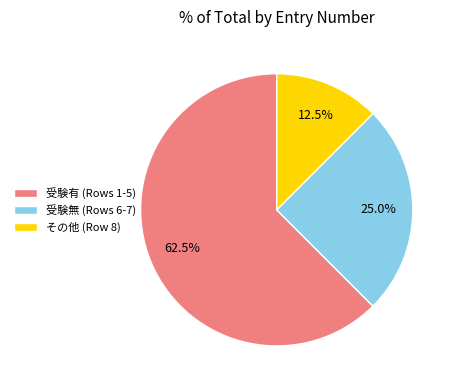

What percentage is NOT represented by 受験有 (Rows 1-5)?

37.5%